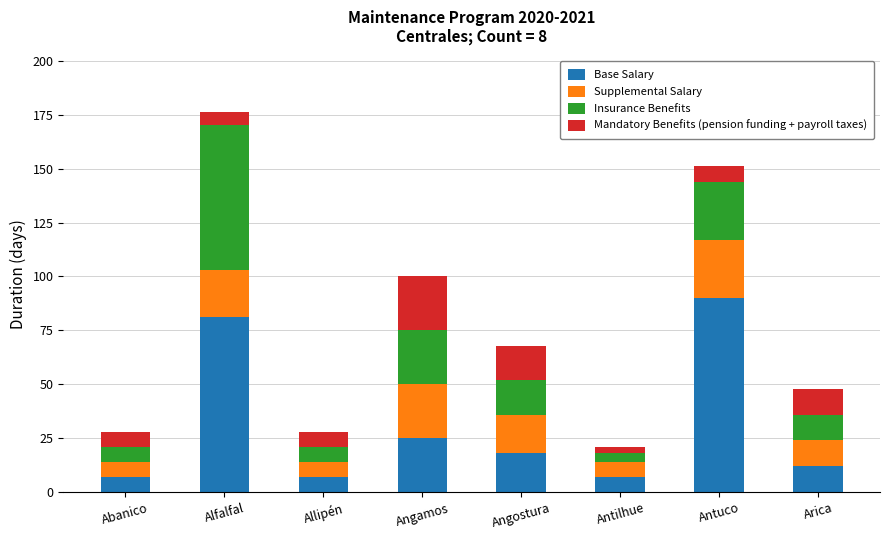

True or false: Base Salary has a value of 7 at Abanico.

True